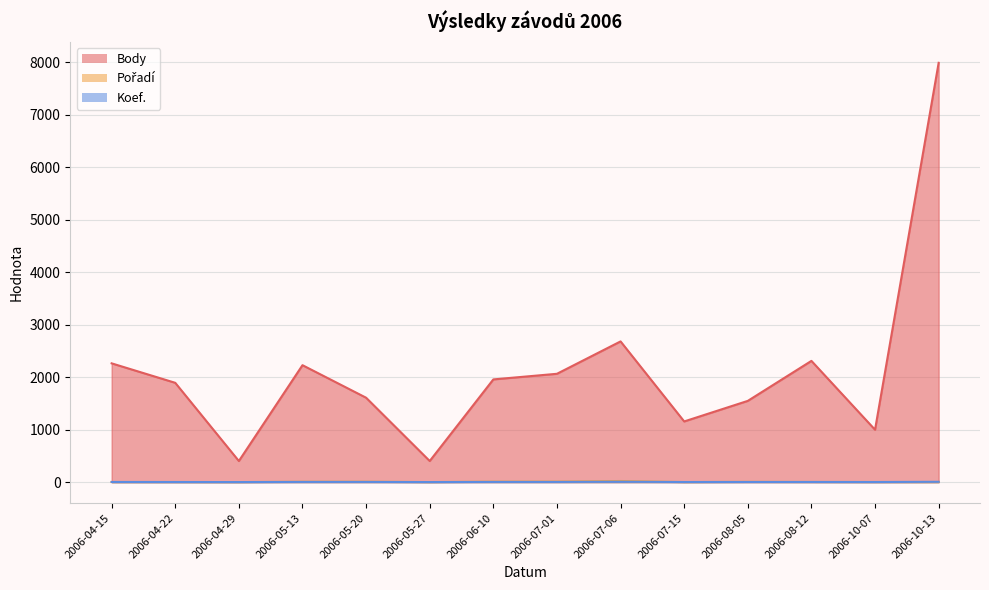

Is it true that Pořadí equals 2 at 2006-05-13?

False